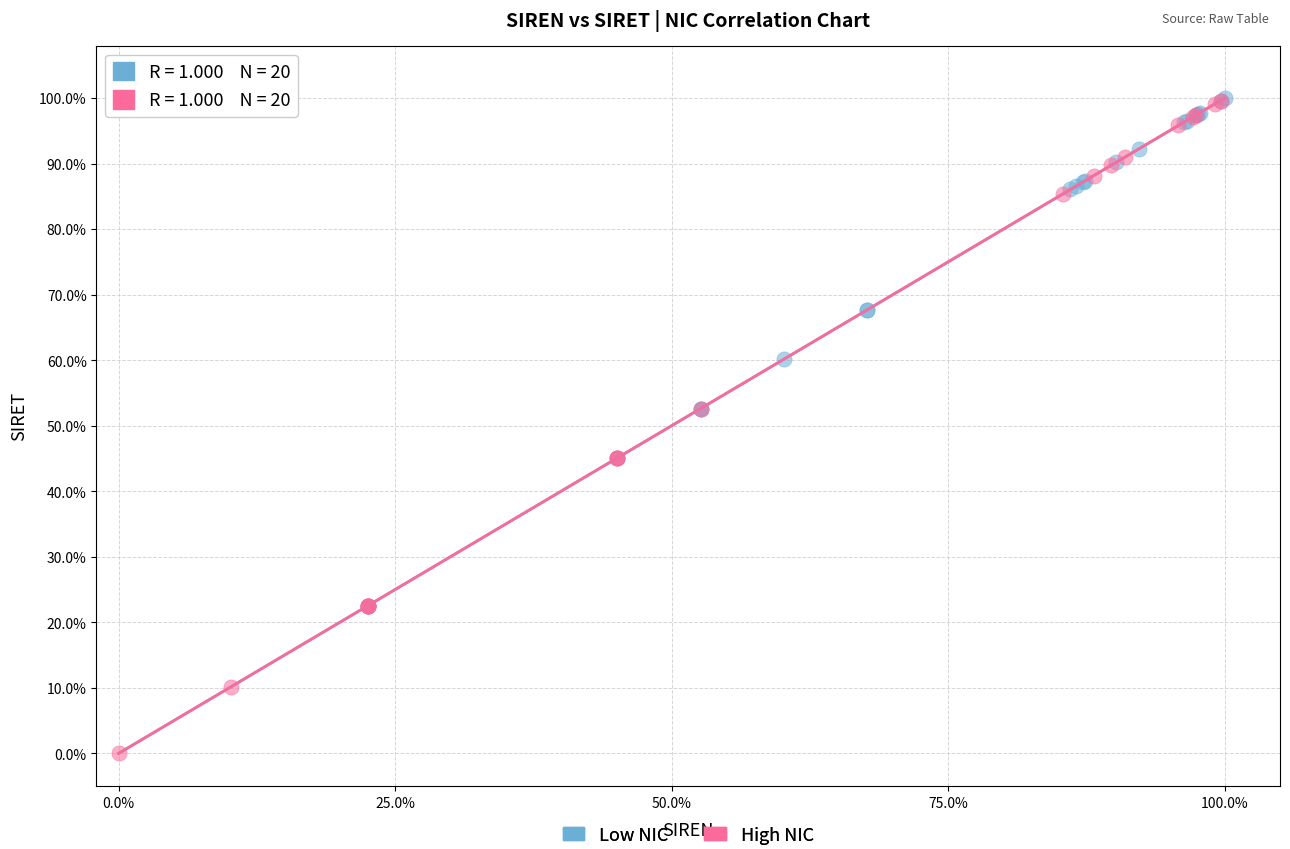

What are all the series names shown in the legend?

Low NIC, High NIC